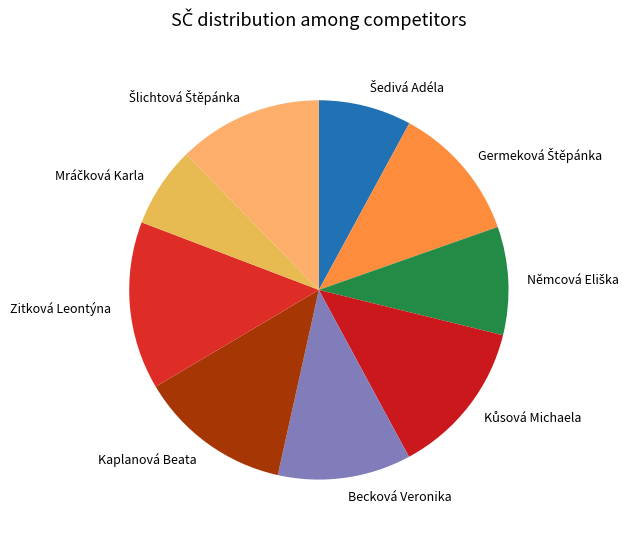

True or false: Zitková Leontýna accounts for 24% of the total.

False